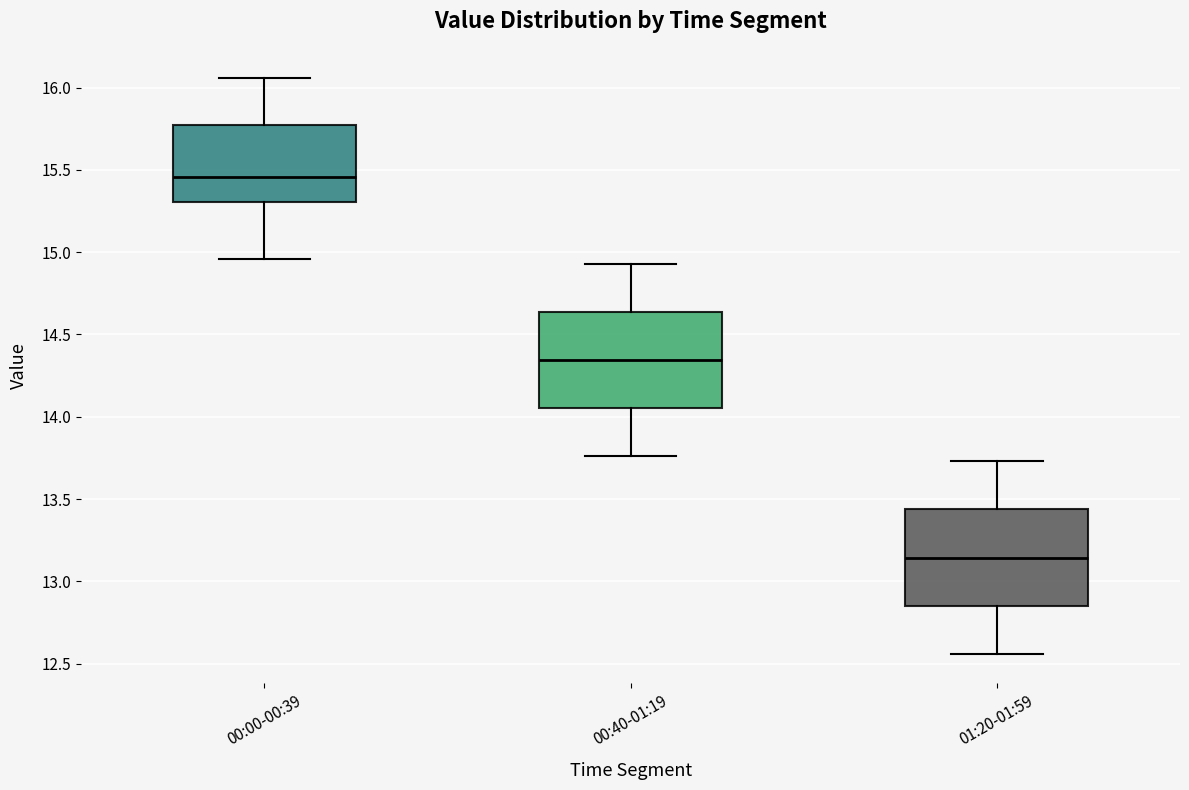

Which box has the highest median line?

00:00-00:39